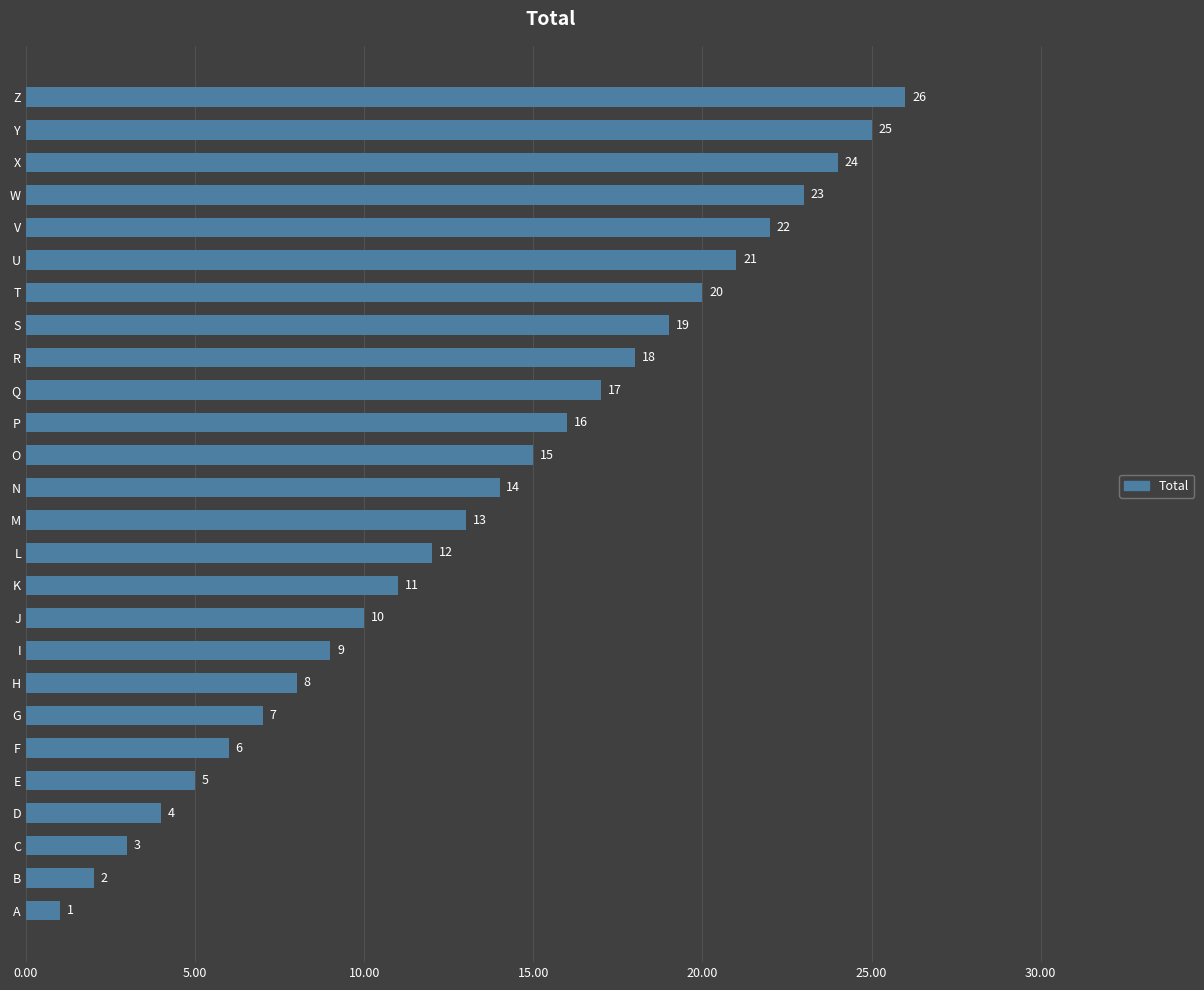

What is the change in value from C to J?

+7